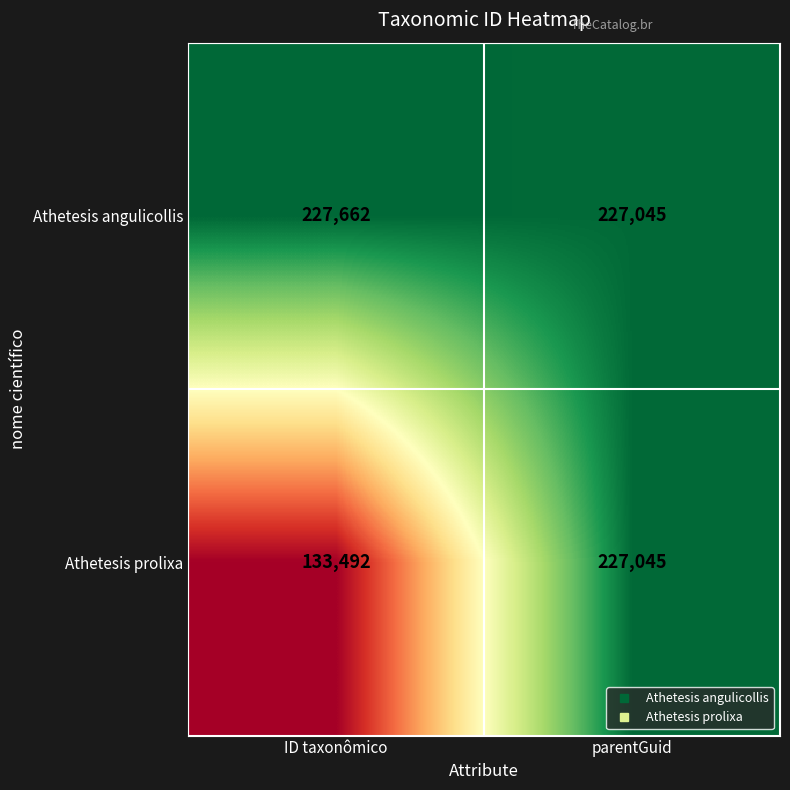

Is it true that Athetesis prolixa equals 133492 at ID taxonômico?

True